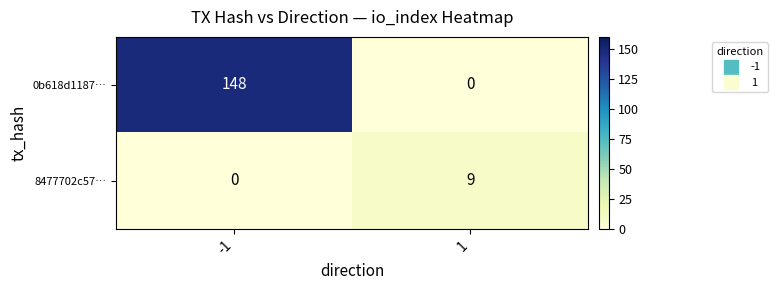

List the series in order of their overall mean, highest first.

0b618d1187…, 8477702c57…